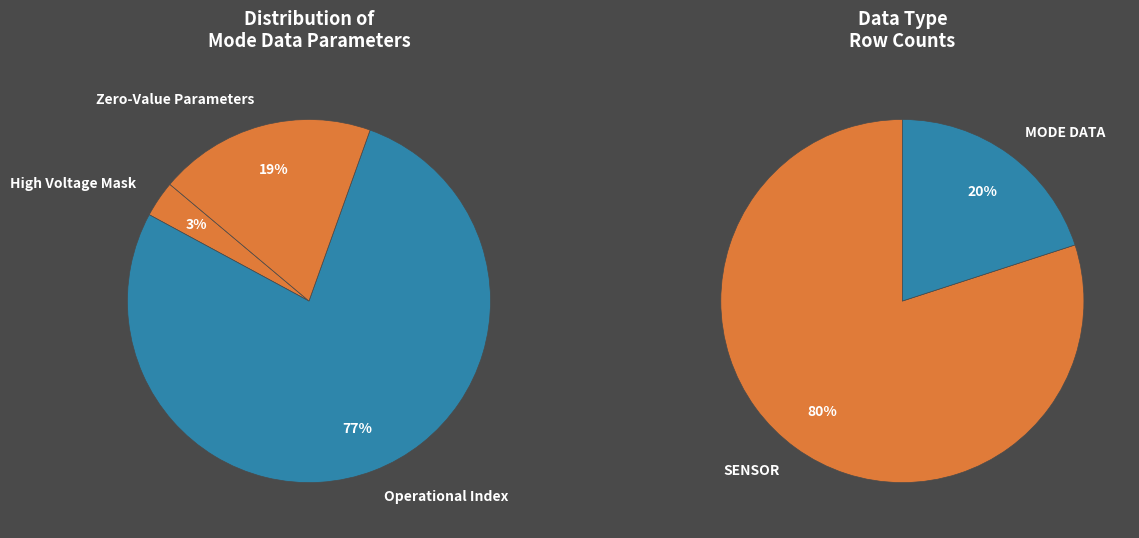

Is there any slice that represents more than half of the pie?

Yes